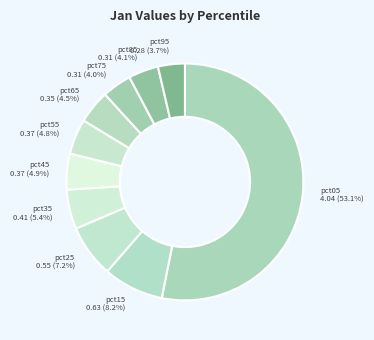

How many slices are in this pie chart?

10